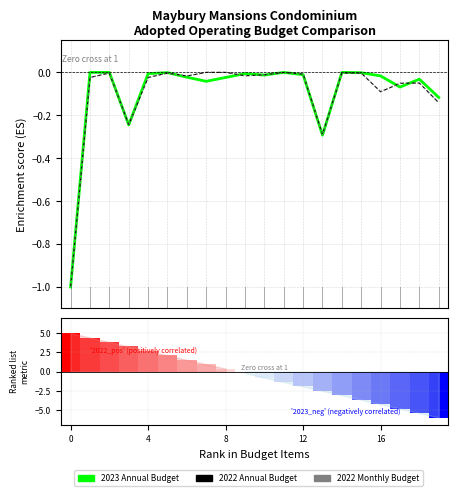

The 2022 Monthly Budget series shows -0.0 at 7. True or false?

True